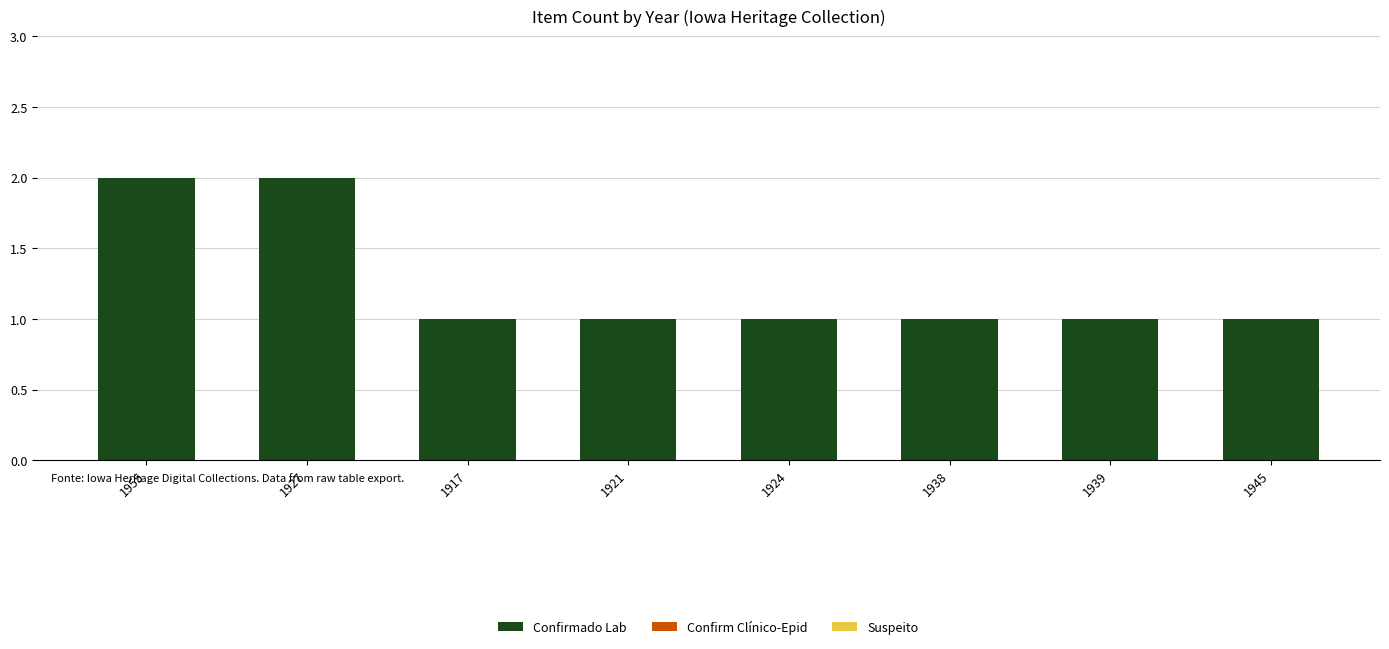

Is it true that the value at 1938 is 1?

True